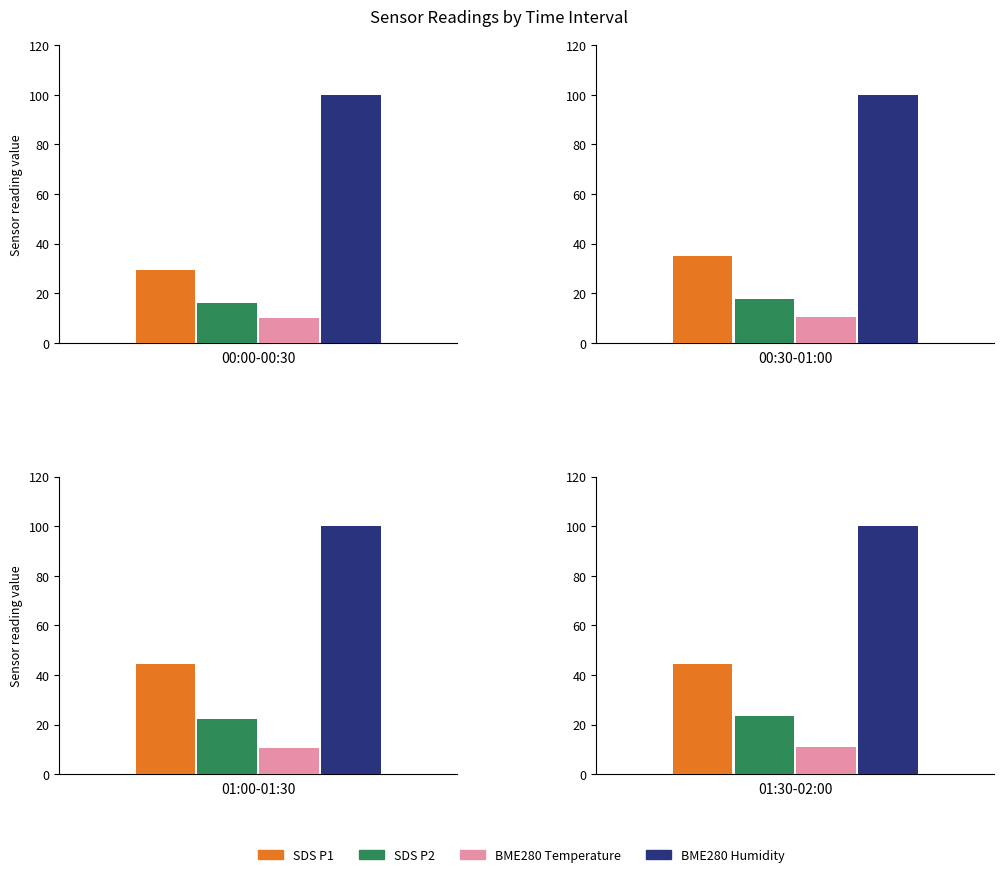

What is the value of the BME280_humidity bar at the 3rd from the left?

100.0